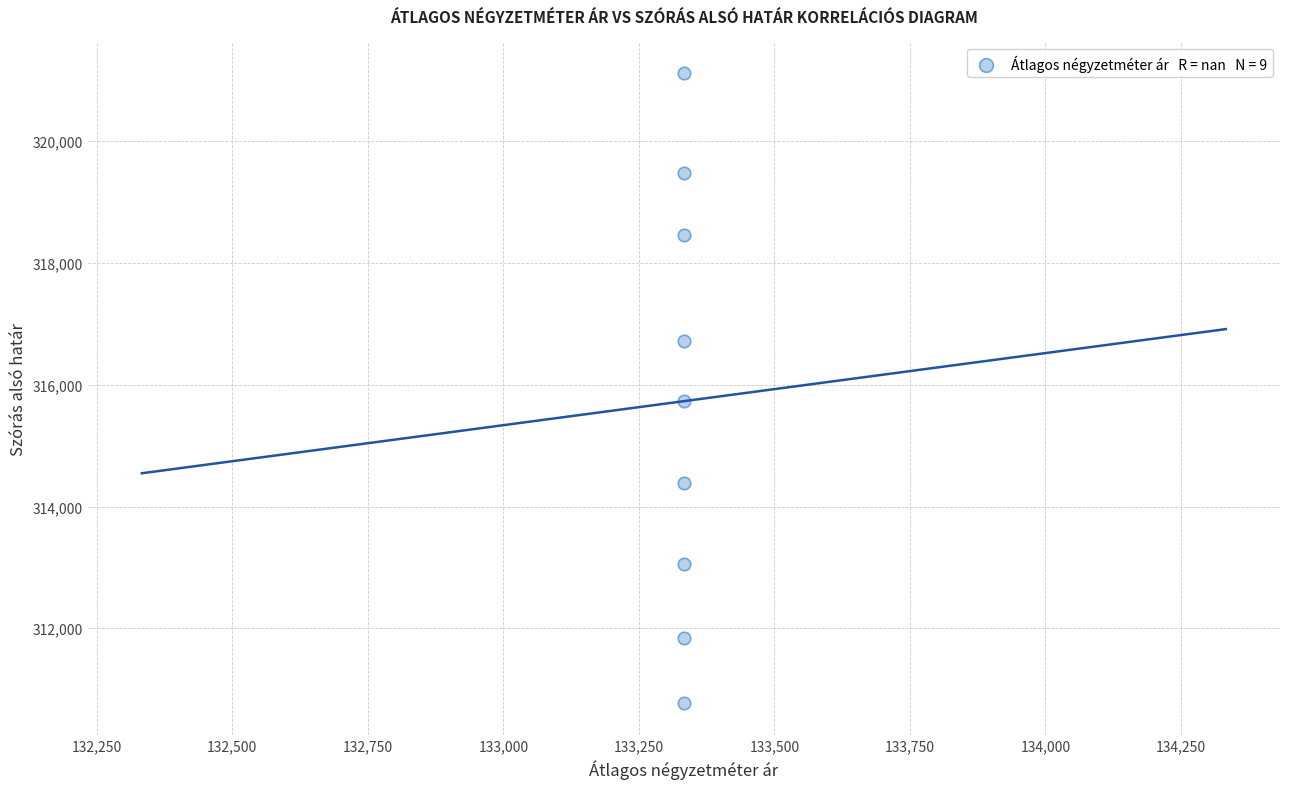

What Y value in the scatter plot is closest to 315944?

315737